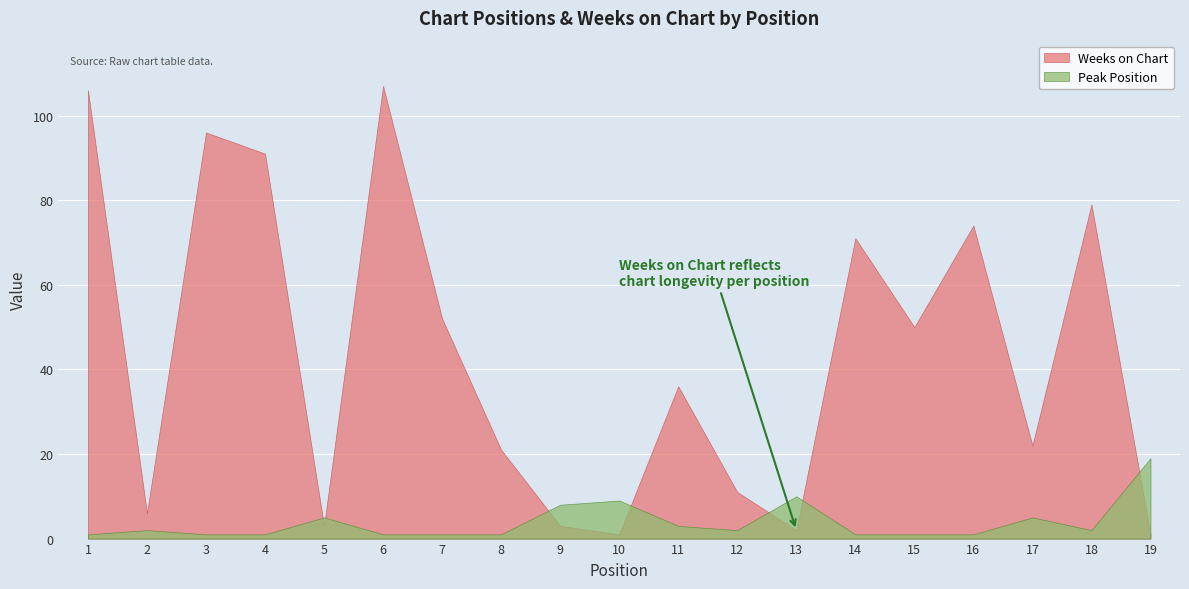

What are all the series names shown in the legend?

Weeks on Chart, Peak Position